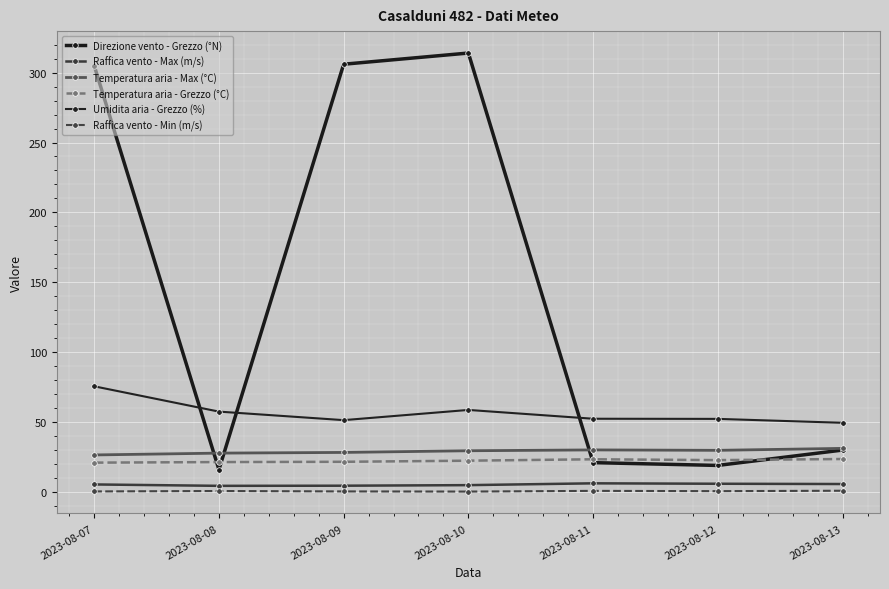

Reading left to right, list all the values displayed in this chart.

Direzione vento - Grezzo (°N): 2023-08-07=305.0	2023-08-08=16.0	2023-08-09=306.0	2023-08-10=314.0	2023-08-11=21.0	2023-08-12=19.0	2023-08-13=30.0
Raffica vento - Max (m/s): 2023-08-07=5.4	2023-08-08=4.4	2023-08-09=4.5	2023-08-10=4.9	2023-08-11=6.2	2023-08-12=5.9	2023-08-13=5.7
Temperatura aria - Max (°C): 2023-08-07=26.5	2023-08-08=27.8	2023-08-09=28.3	2023-08-10=29.5	2023-08-11=30.1	2023-08-12=29.8	2023-08-13=31.2
Temperatura aria - Grezzo (°C): 2023-08-07=21.0	2023-08-08=21.4	2023-08-09=21.6	2023-08-10=22.4	2023-08-11=23.4	2023-08-12=22.8	2023-08-13=23.6
Umidita aria - Grezzo (%): 2023-08-07=75.6	2023-08-08=57.5	2023-08-09=51.4	2023-08-10=58.7	2023-08-11=52.4	2023-08-12=52.3	2023-08-13=49.5
Raffica vento - Min (m/s): 2023-08-07=0.4	2023-08-08=0.7	2023-08-09=0.4	2023-08-10=0.3	2023-08-11=0.8	2023-08-12=0.6	2023-08-13=0.9